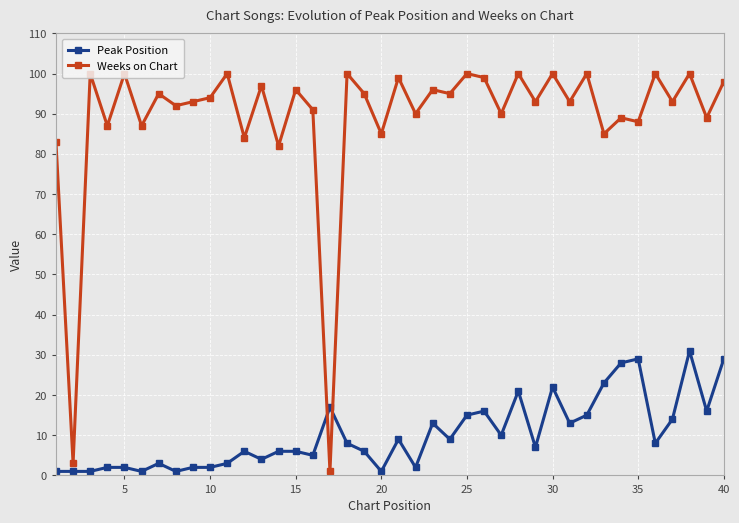

What is the maximum value for Weeks on Chart?

100